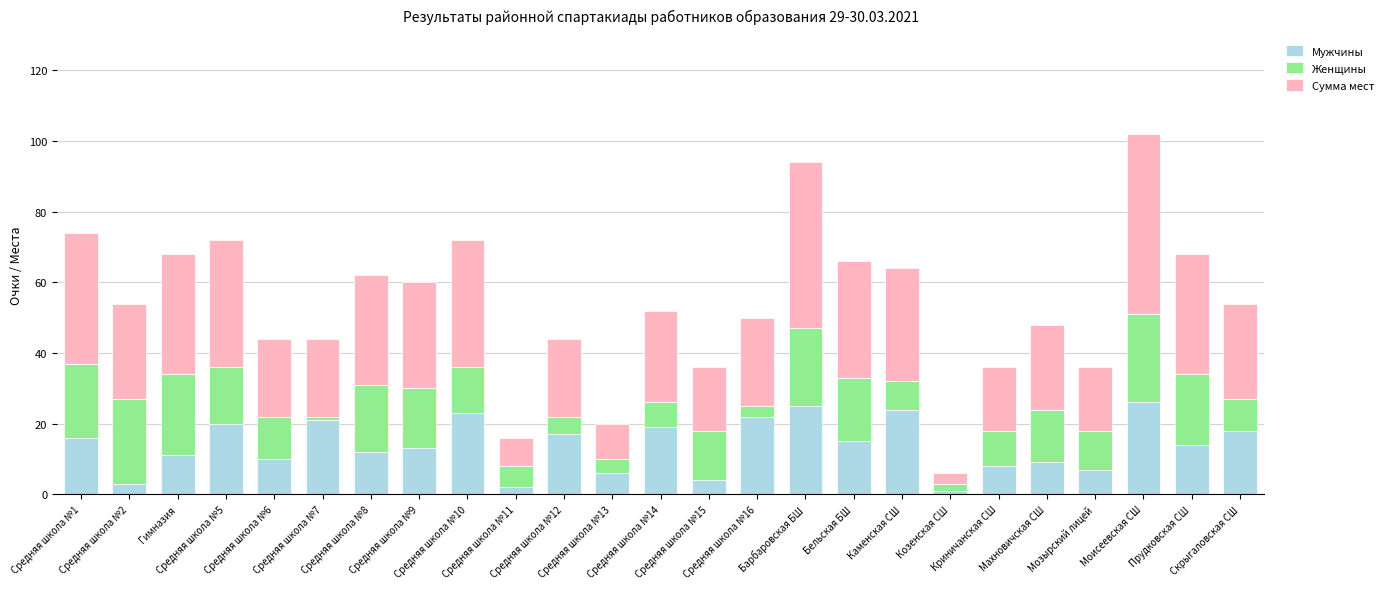

What is the highest value of the Мужчины series?

26